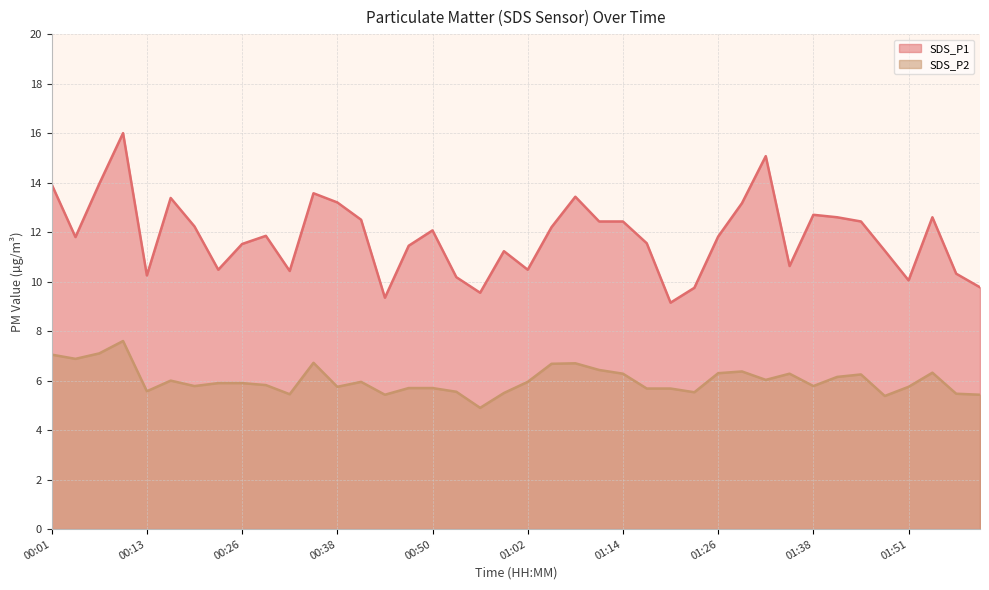

Reading left to right, extract all data points from this chart.

SDS_P1: 13.9	11.8	13.9	16.0	10.2	13.4	12.2	10.5	11.5	11.8	10.4	13.6	13.2	12.5	9.3	11.4	12.1	10.2	9.6	11.2	10.5	12.2	13.4	12.4	12.4	11.6	9.2	9.8	11.8	13.2	15.1	10.6	12.7	12.6	12.4	11.2	10.1	12.6	10.3	9.8
SDS_P2: 7.0	6.9	7.1	7.6	5.6	6.0	5.8	5.9	5.9	5.8	5.5	6.7	5.8	6.0	5.4	5.7	5.7	5.5	4.9	5.5	6.0	6.7	6.7	6.4	6.3	5.7	5.7	5.5	6.3	6.4	6.0	6.3	5.8	6.2	6.2	5.4	5.8	6.3	5.5	5.4